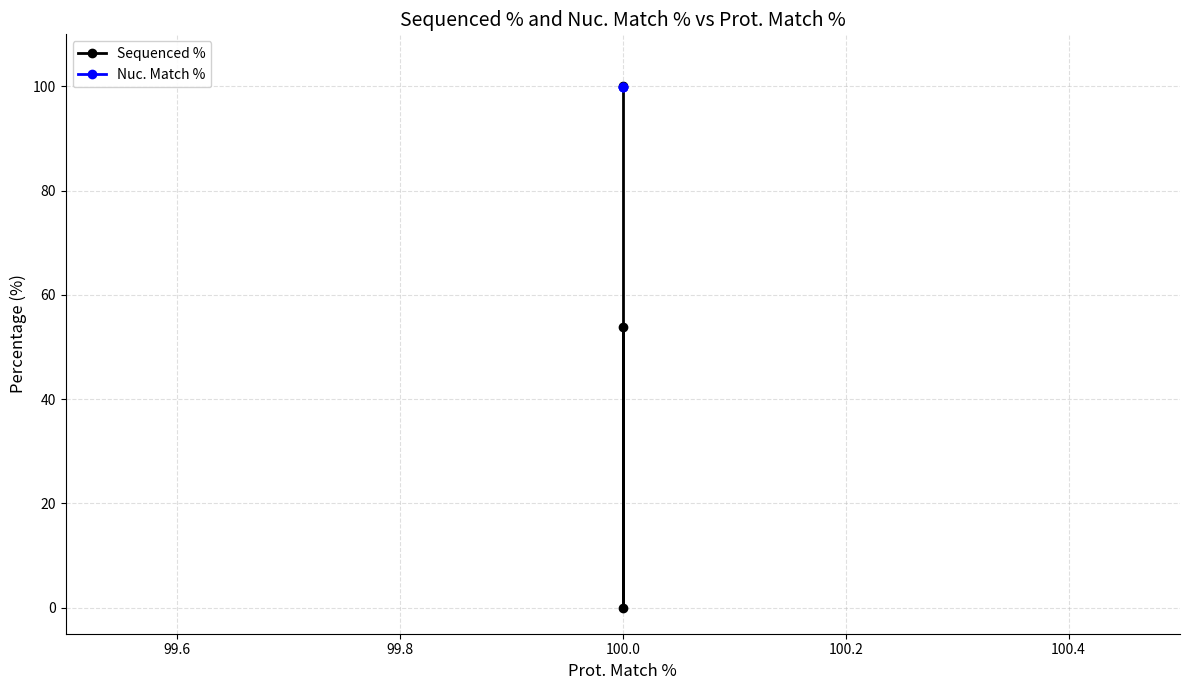

Which series has the largest total across all categories?

Nuc. Match %